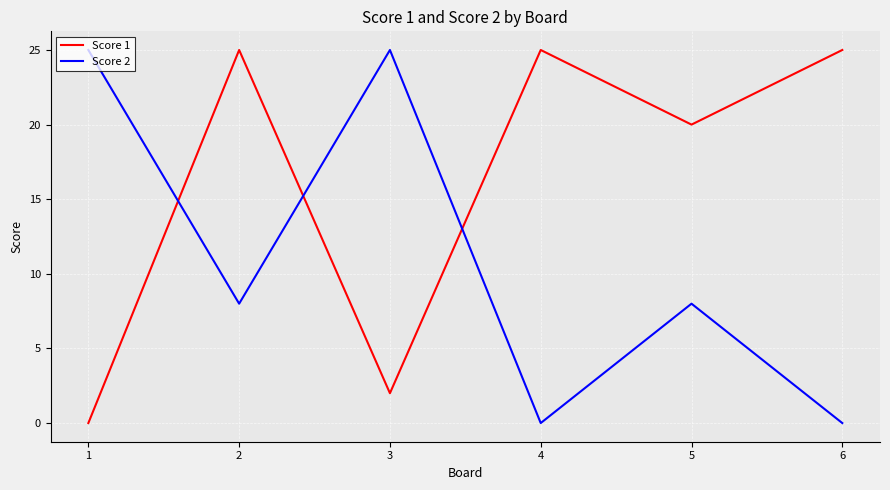

Which series changed the most between 1 and 3?

Score 1